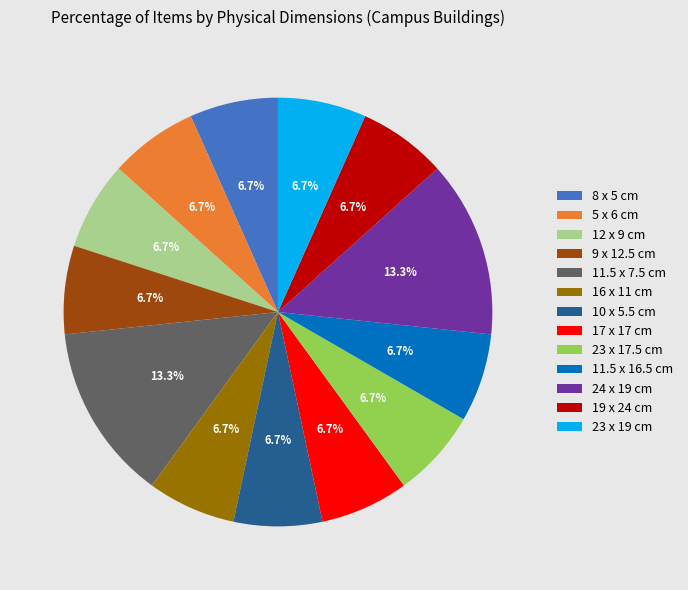

To the nearest percent, what percentage of the pie is 10 x 5.5 cm?

7%